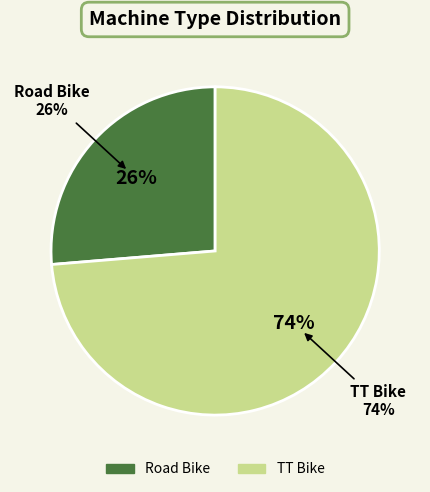

How many segments does this pie chart have?

2